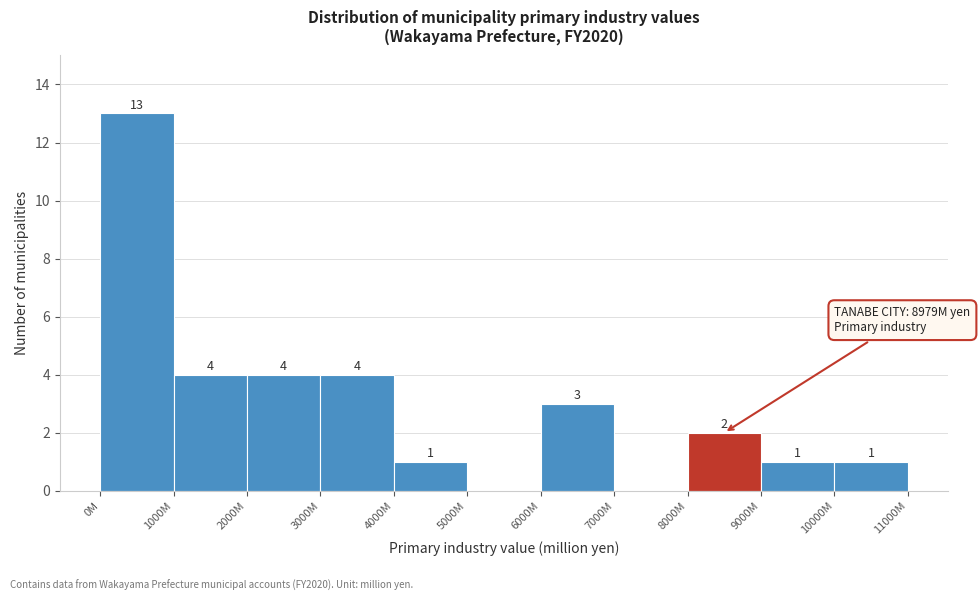

Reading left to right, list all the values displayed in this chart.

0M=13	1000M=4	2000M=4	3000M=4	4000M=1	5000M=0	6000M=3	7000M=0	8000M=2	9000M=1	10000M=1